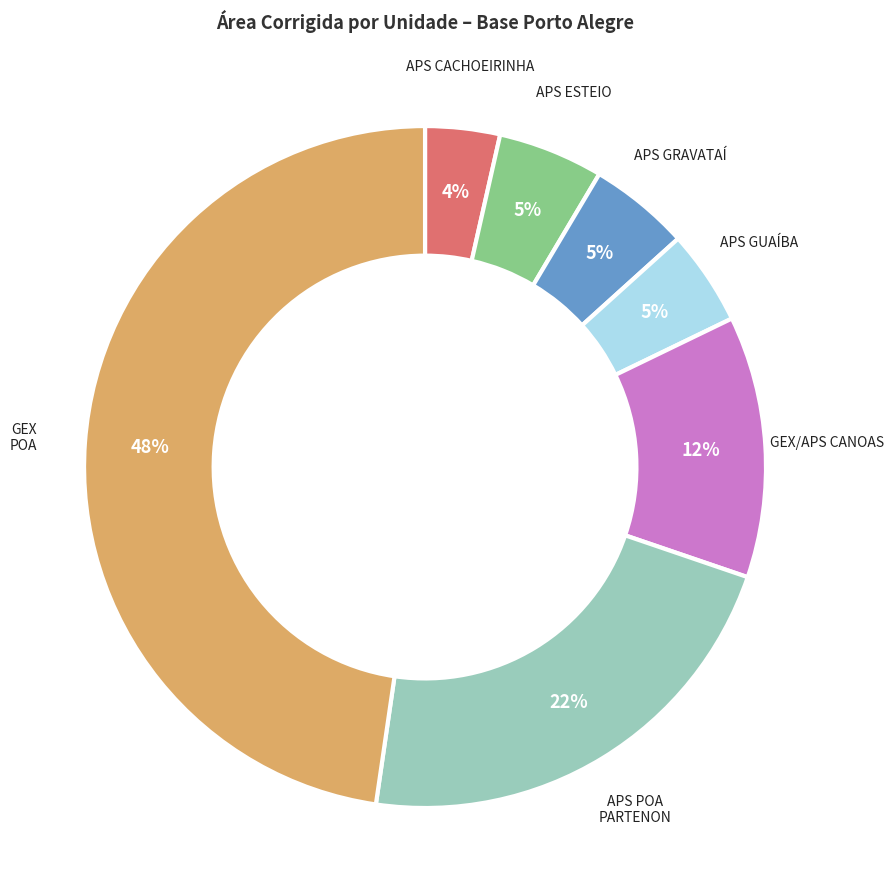

To the nearest percent, what is the difference between the largest and smallest slice percentages?

44%